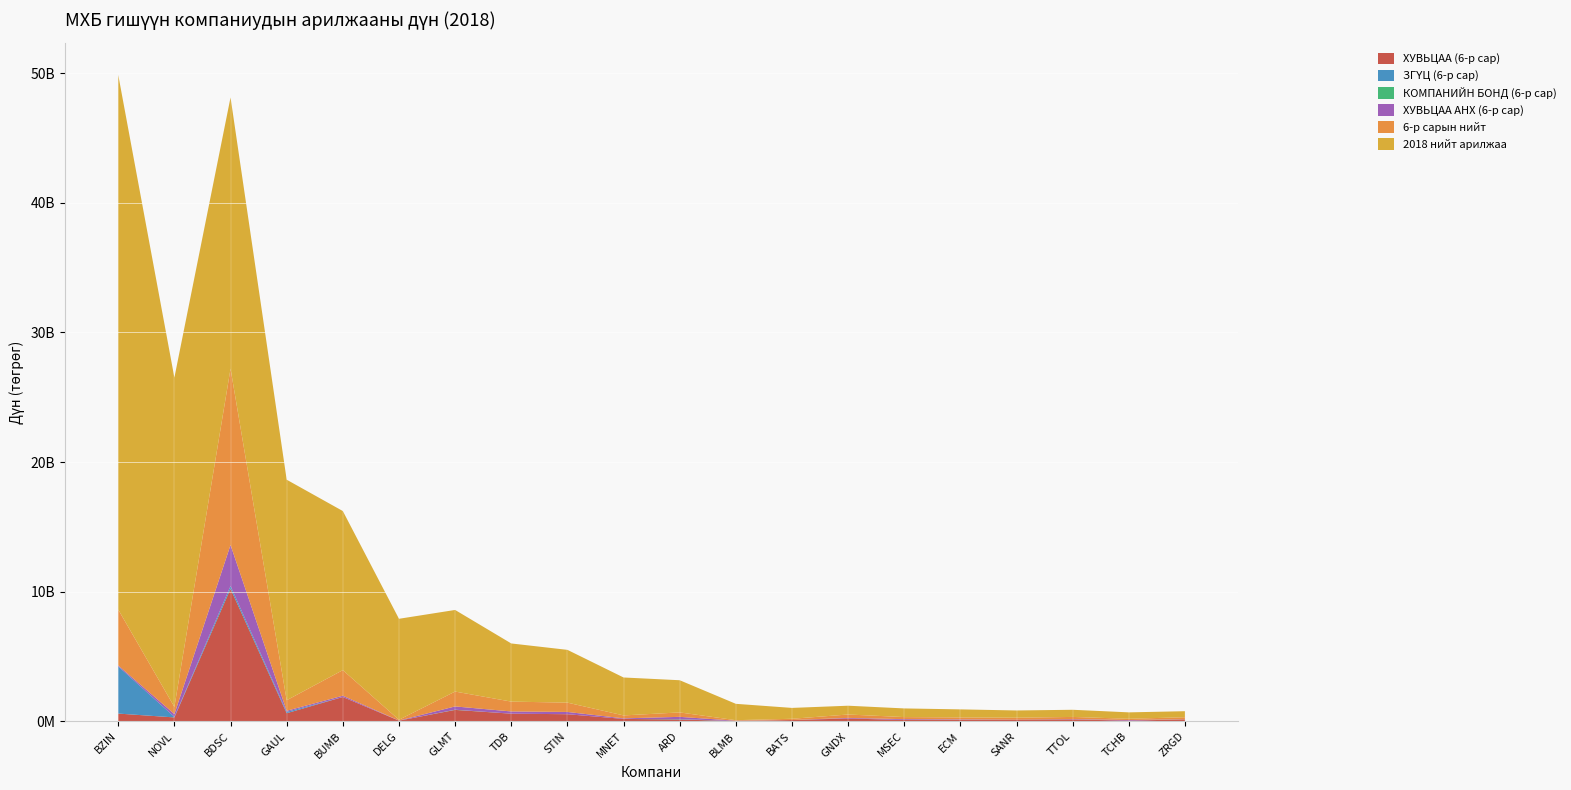

Reading left to right, what are all the values shown in this chart?

ХУВЬЦАА (6-р сар): 595242190.9	298719042.4	10226195778.2	624353001.5	1873632218.9	48929153.4	878155382.3	587558157.5	545662177.8	183243254.1	140401125.7	15028706.6	97103831.4	216607173.6	99972387.9	117021548.3	138179055.0	142519295.9	48900029.2	148438560.5
ЗГҮЦ (6-р сар): 3640572120.0	40200000.0	210300000.0	103200000.0	0.0	0.0	0.0	0.0	0.0	0.0	30615000.0	0.0	0.0	0.0	0.0	0.0	0.0	0.0	0.0	0.0
КОМПАНИЙН БОНД (6-р сар): 0.0	0.0	0.0	0.0	0.0	0.0	15000000.0	1100000.0	0.0	0.0	1100000.0	0.0	0.0	0.0	0.0	0.0	0.0	0.0	0.0	0.0
ХУВЬЦАА АНХ (6-р сар): 72652800.0	216768000.0	3163565440.0	84114560.0	99468800.0	10021120.0	253512320.0	170433280.0	174050560.0	43209600.0	170119040.0	27868160.0	0.0	45177600.0	62236160.0	32198400.0	138880.0	25605120.0	47763200.0	8148480.0
6-р сарын нийт: 4308467110.9	555687042.4	13600061218.2	811667561.5	1973101018.9	58950273.4	1146667702.3	759091437.5	719712737.8	226452854.1	342235165.7	42896866.6	97103831.4	261784773.6	162208547.9	149219948.3	138317935.0	168124415.9	96663229.2	156587040.5
2018 нийт арилжаа: 41252190033.0	25404616037.1	20930880915.8	17015048748.9	12274885151.2	7790153142.2	6295843291.6	4486389985.7	4072063060.8	2926788383.2	2482916764.8	1261465458.1	838226299.5	677958864.3	667886351.0	620266114.6	558620175.7	551845790.1	495641501.0	465166850.7